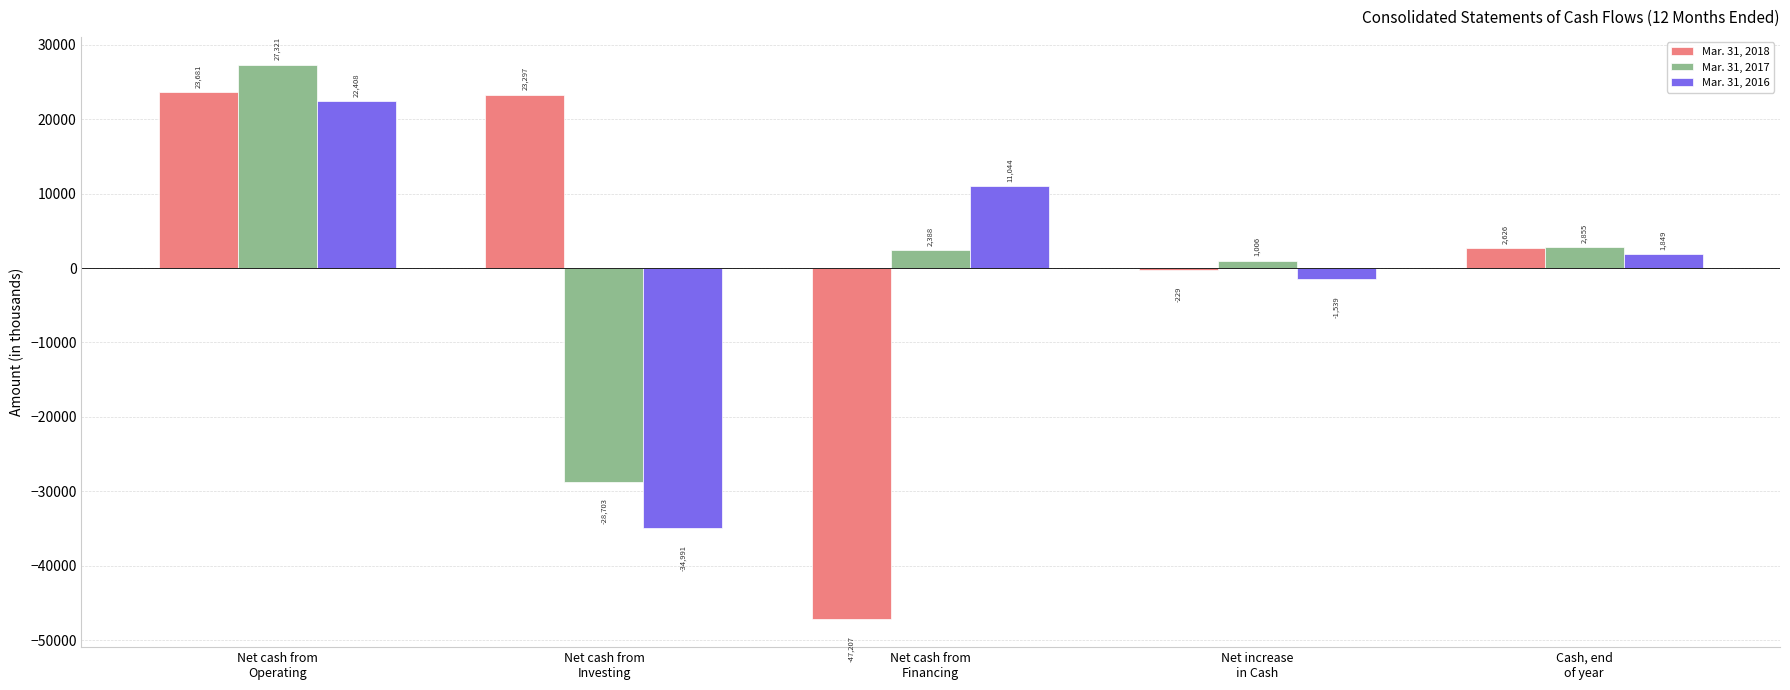

What are all the series names shown in the legend?

Mar. 31, 2018, Mar. 31, 2017, Mar. 31, 2016